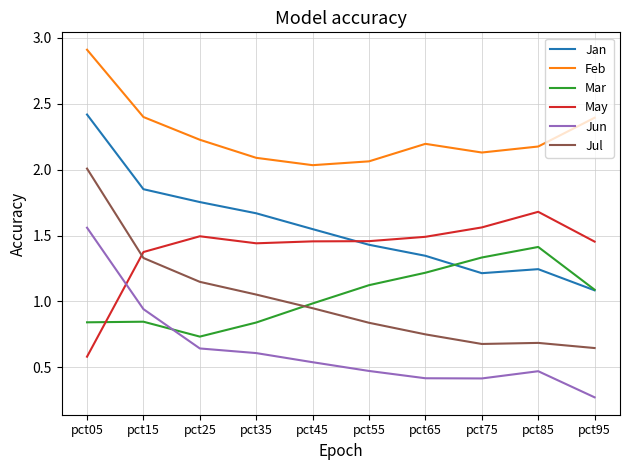

Which series has the largest range (max minus min)?

Jul